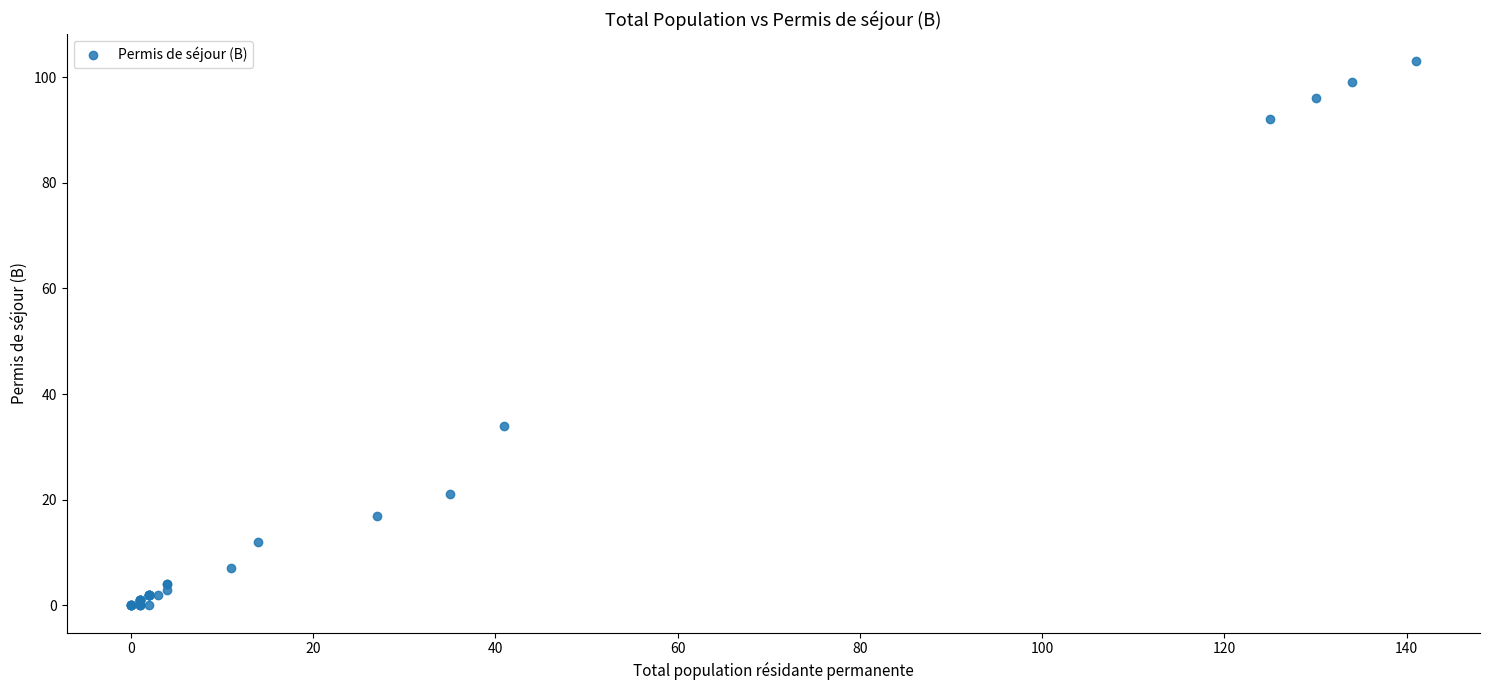

What Y value in the scatter plot is closest to 51?

34